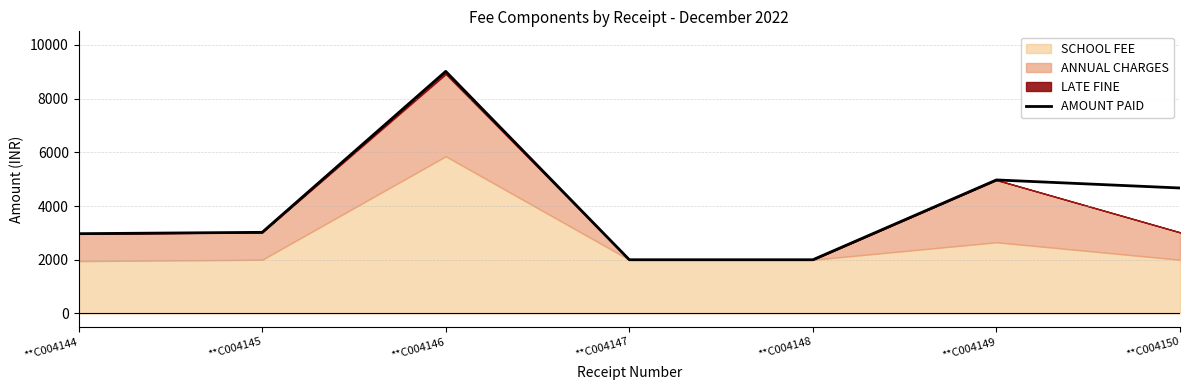

Approximately how many times larger is the value at **C004149 compared to **C004146?

0.6